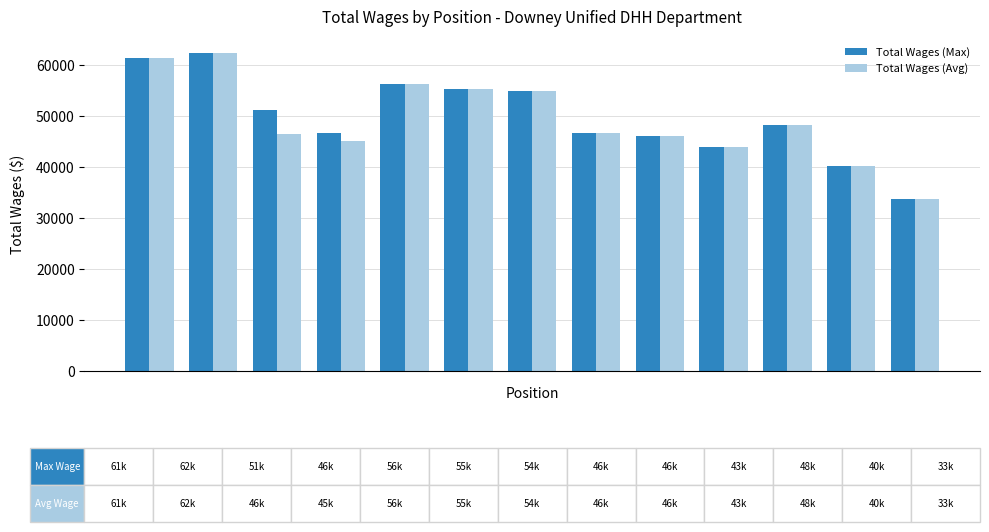

What is the sum of all Total Wages (Avg) values?

640681